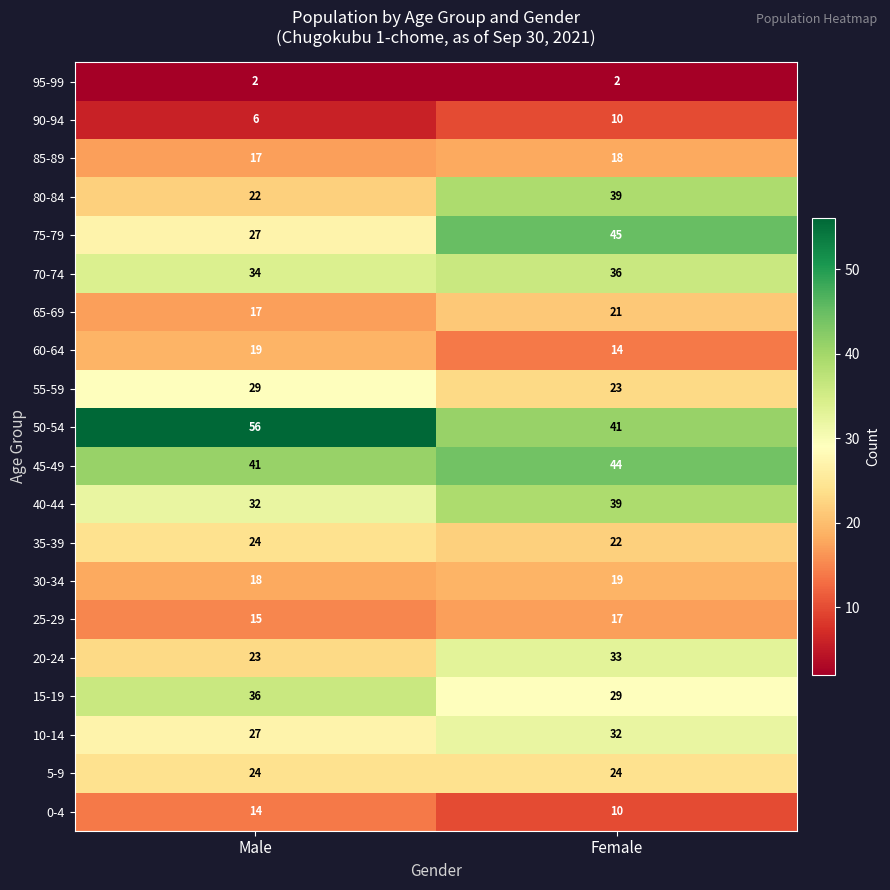

What is the sum of the 0-4 values at Male and Female?

24